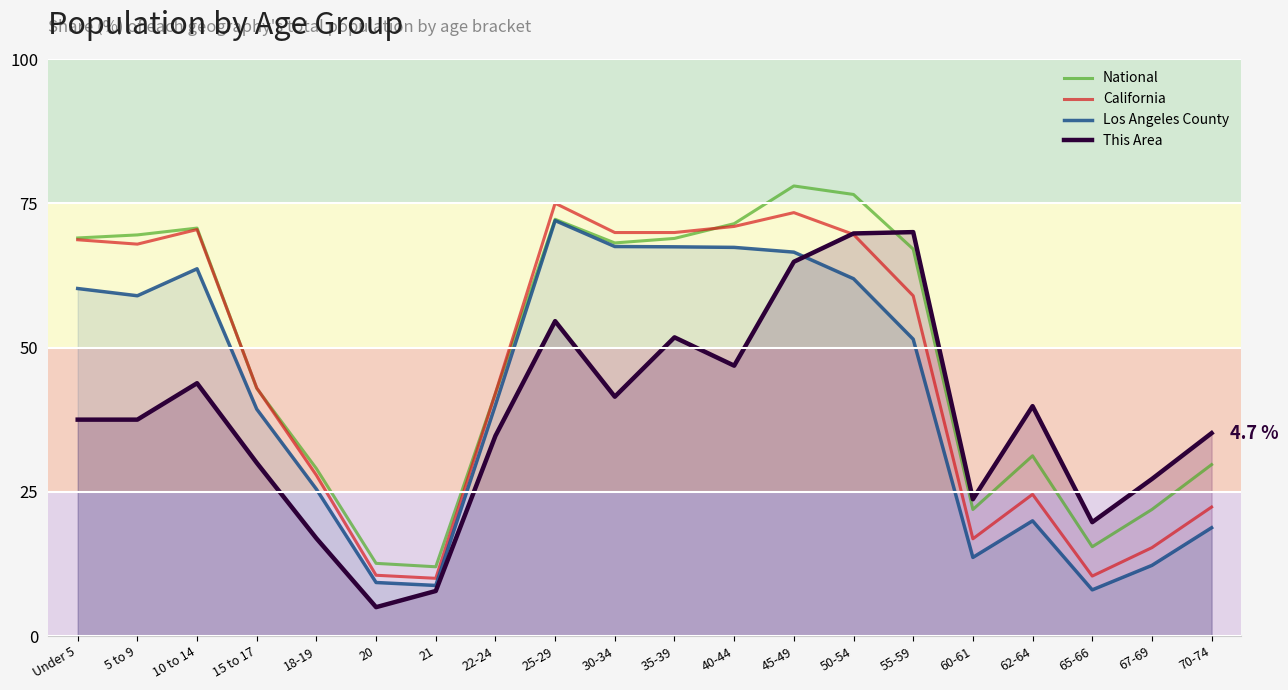

Between Under 5 and 18-19, which series saw the biggest shift?

California